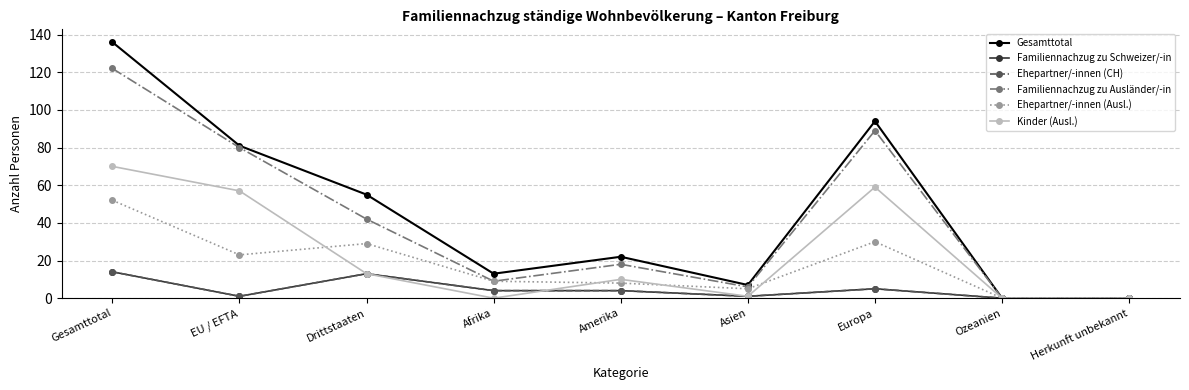

Does the chart have visible grid lines?

Yes